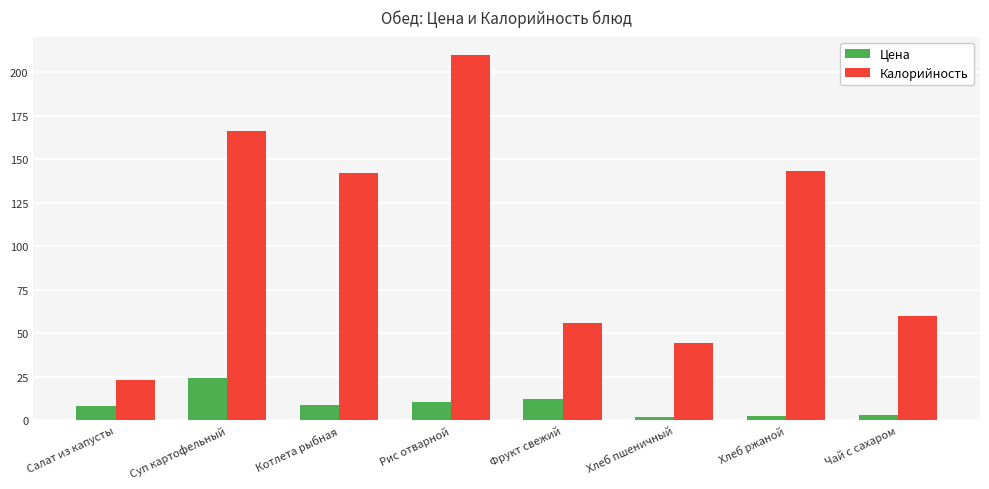

Between Салат из капусты and Суп картофельный, which series saw the biggest shift?

Калорийность